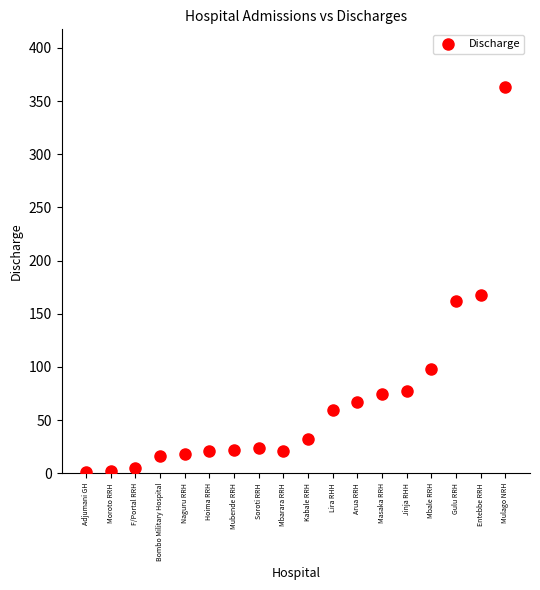

What Y value in the scatter plot is closest to 182?

168